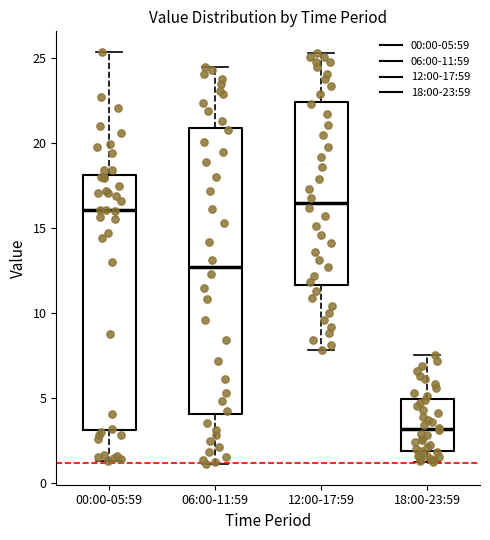

Reading left to right, transcribe this box plot: for each box, give where its median line is, the range the box spans, and where its two whiskers end, as read against the y-axis. The values are not printed on the chart, so give them approximately, as read against the axis.

00:00-05:59: median 16.0, box 3.0 to 18.0, whiskers 1.5 to 25.5
06:00-11:59: median 12.5, box 4.0 to 21.0, whiskers 1.0 to 24.5
12:00-17:59: median 16.5, box 11.5 to 22.5, whiskers 8.0 to 25.5
18:00-23:59: median 3.0, box 2.0 to 5.0, whiskers 1.5 to 7.5